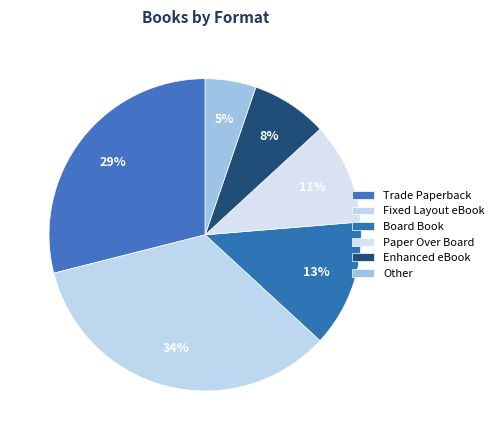

How many segments does this pie chart have?

6